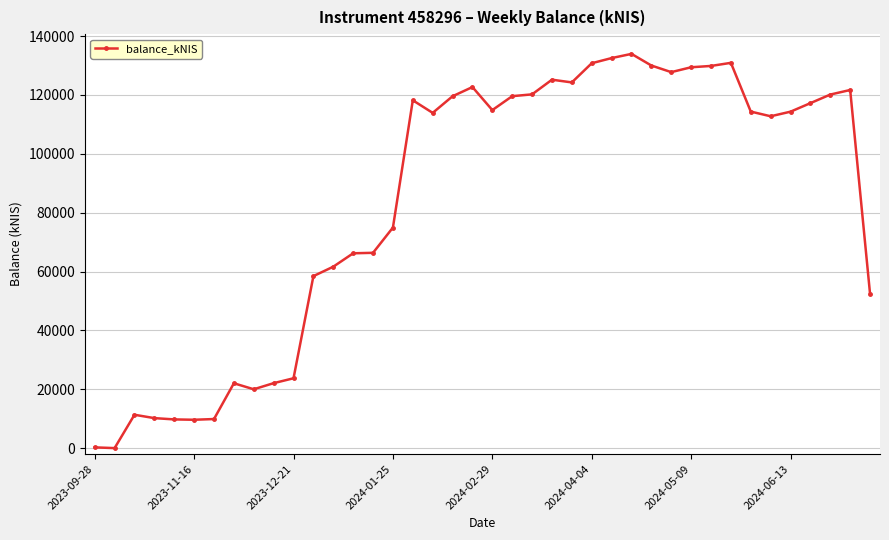

How many lines are shown in the chart?

1